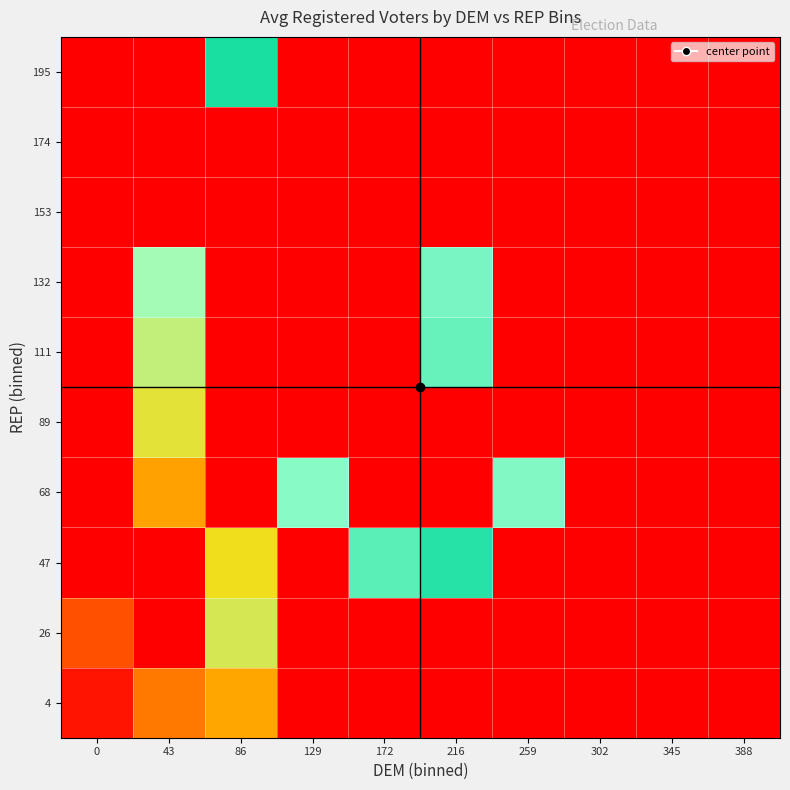

Reading left to right, list all the values displayed in this chart.

4: 0=0.0	43=0.1	86=0.2	129=0.0	172=0.0	216=0.0	259=0.0	302=0.0	345=0.0	388=0.0
26: 0=0.1	43=0.0	86=0.3	129=0.0	172=0.0	216=0.0	259=0.0	302=0.0	345=0.0	388=0.0
47: 0=0.0	43=0.0	86=0.3	129=0.0	172=0.4	216=0.5	259=0.0	302=0.0	345=0.0	388=0.0
68: 0=0.0	43=0.2	86=0.0	129=0.4	172=0.0	216=0.0	259=0.6	302=0.0	345=0.0	388=0.0
89: 0=0.0	43=0.3	86=0.0	129=0.0	172=0.0	216=0.0	259=0.0	302=0.0	345=0.0	388=0.0
111: 0=0.0	43=0.3	86=0.0	129=0.0	172=0.0	216=0.6	259=0.0	302=0.0	345=0.0	388=0.0
132: 0=0.0	43=0.4	86=0.0	129=0.0	172=0.0	216=0.6	259=0.0	302=0.0	345=0.0	388=0.0
153: 0=0.0	43=0.0	86=0.0	129=0.0	172=0.0	216=0.0	259=0.0	302=0.0	345=0.0	388=0.0
174: 0=0.0	43=0.0	86=0.0	129=0.0	172=0.0	216=0.0	259=0.0	302=0.0	345=0.0	388=0.0
195: 0=0.0	43=0.0	86=0.5	129=0.0	172=0.0	216=0.0	259=0.0	302=0.0	345=0.0	388=1.0